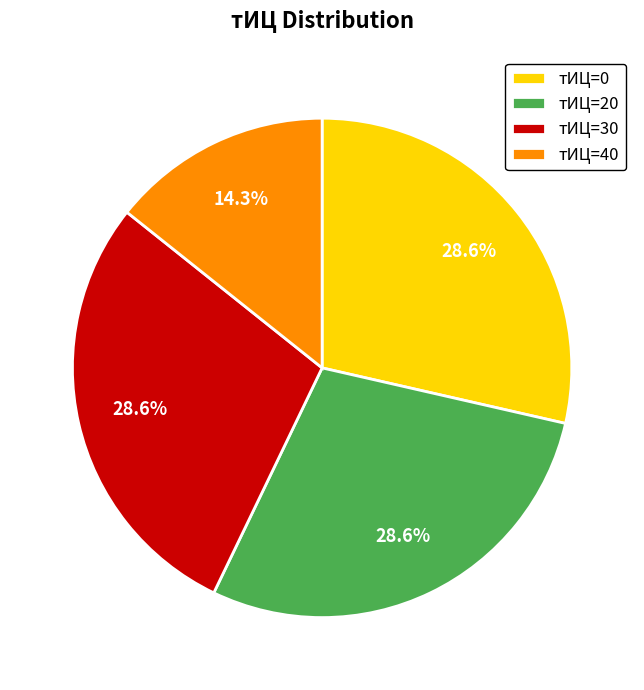

Do тИЦ=0 and тИЦ=40 together represent more than half of the pie?

No